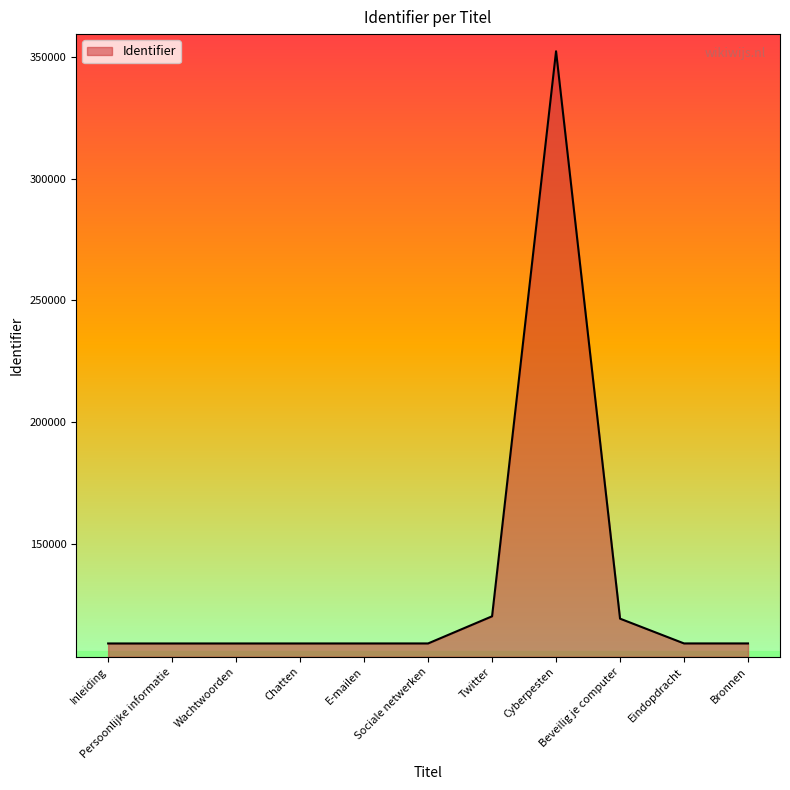

What is the smallest value displayed?

109023